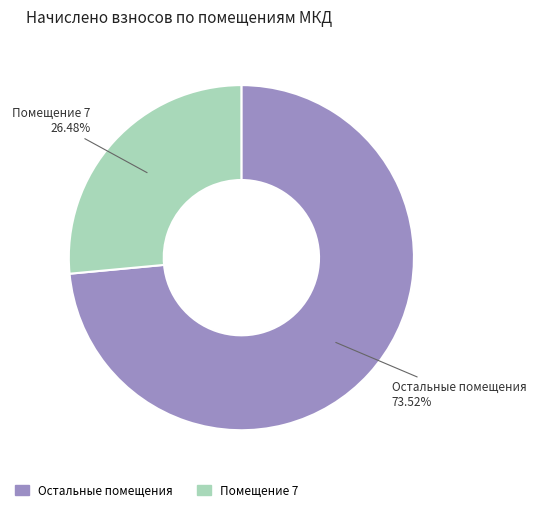

Does any single category account for the majority?

Yes